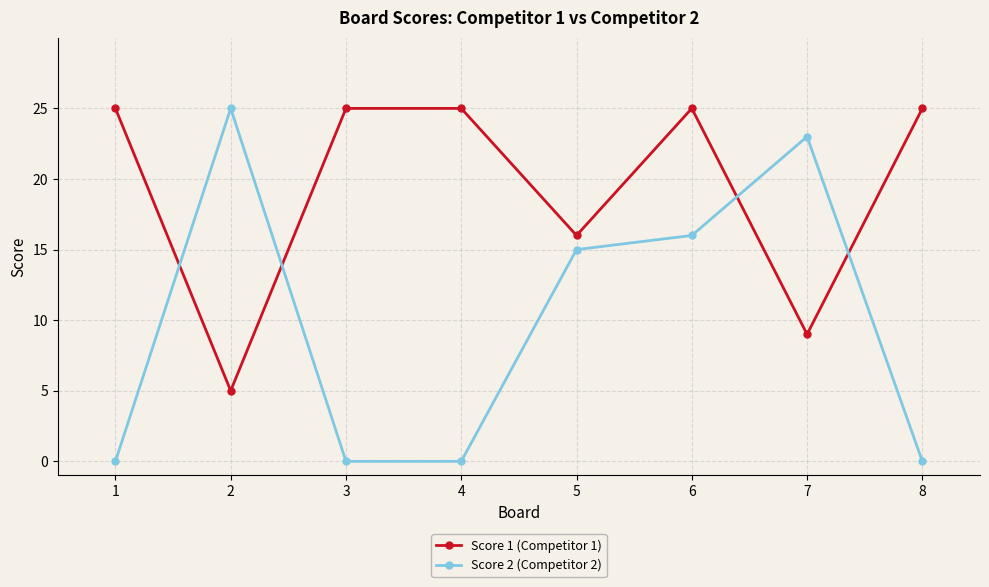

Where is Score 2 (Competitor 2) nearest to the value 12?

5